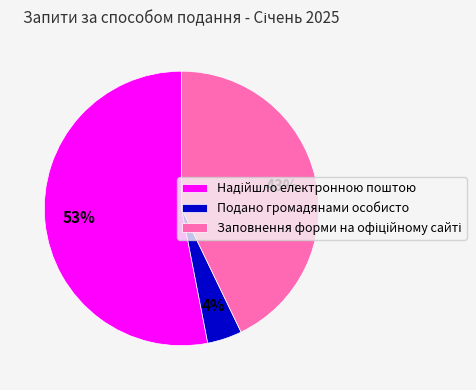

Is there a majority slice in this chart?

Yes